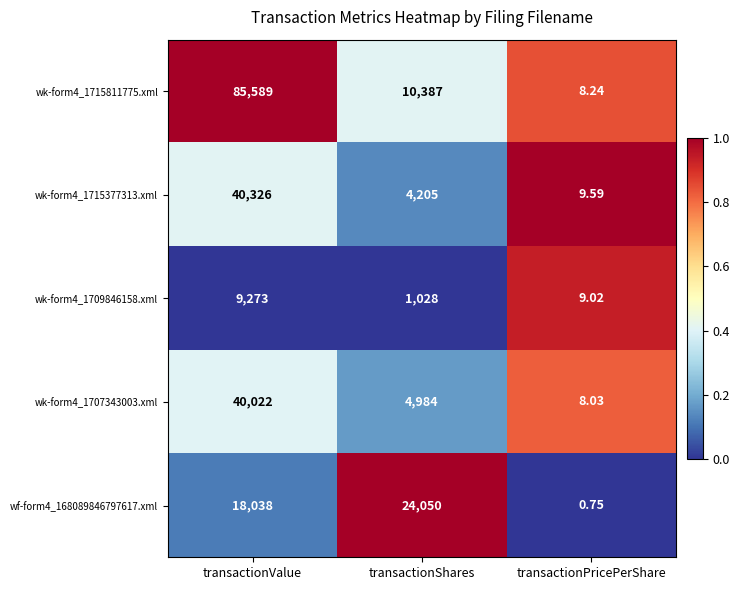

At which category is the sum across all series the highest?

transactionValue